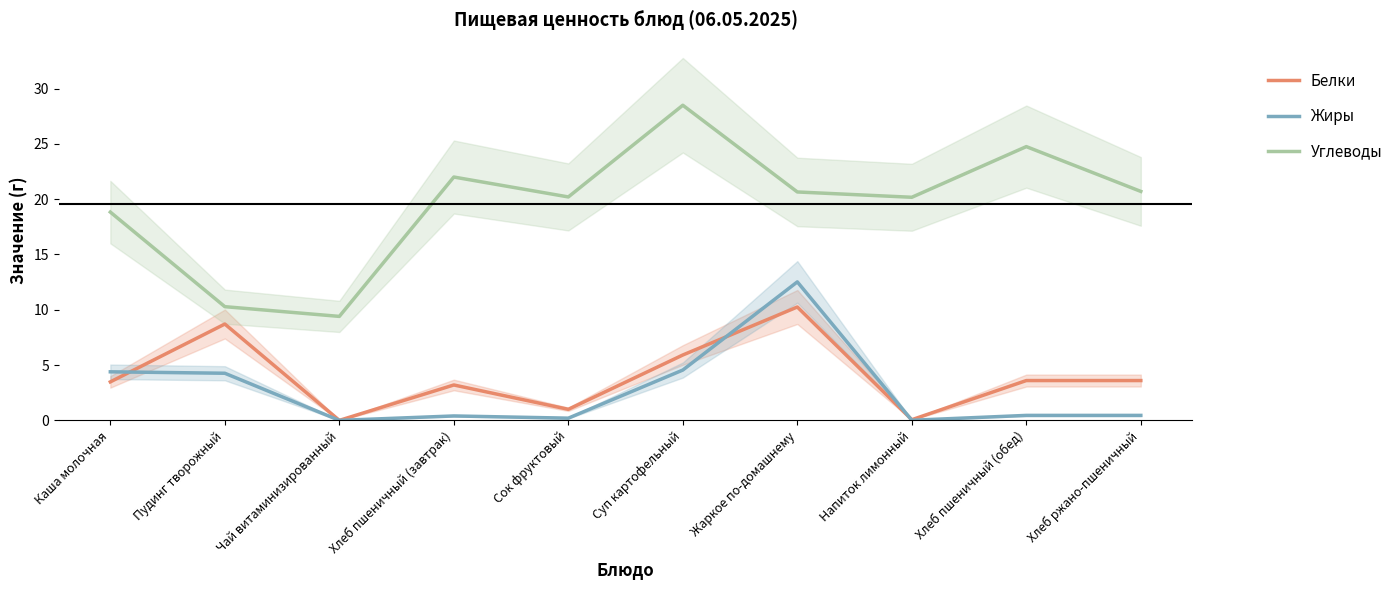

Is it true that Жиры equals 5.7 at Пудинг творожный?

False